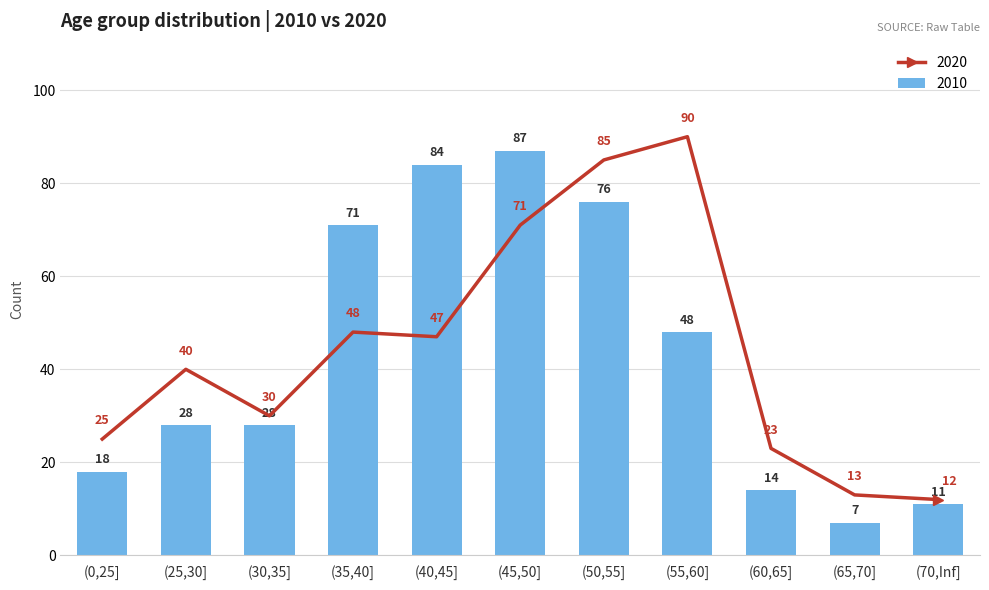

What is the sum of the 2010 values at (50,55] and (60,65]?

90